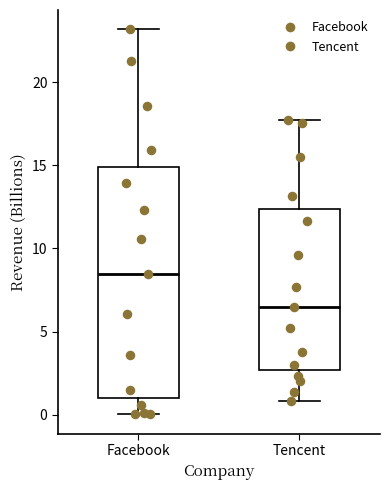

Which box has the highest median line?

Facebook